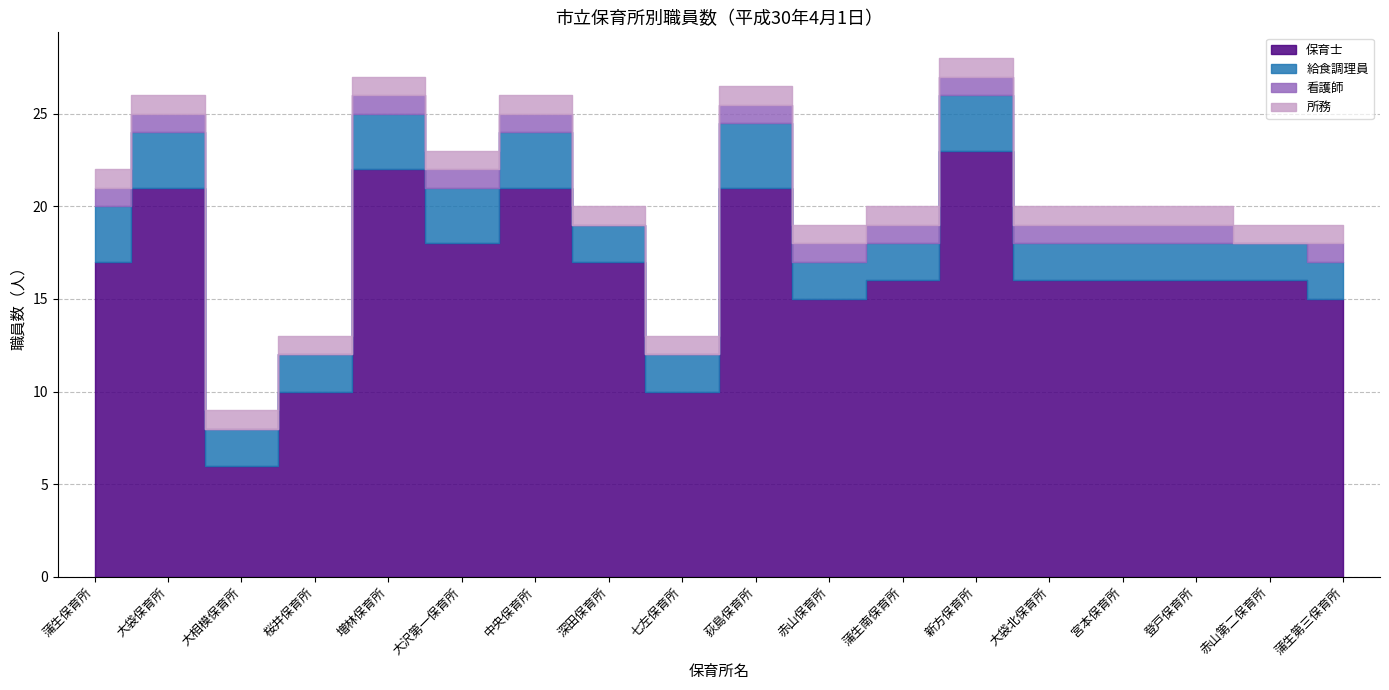

How many lines are shown in the chart?

4